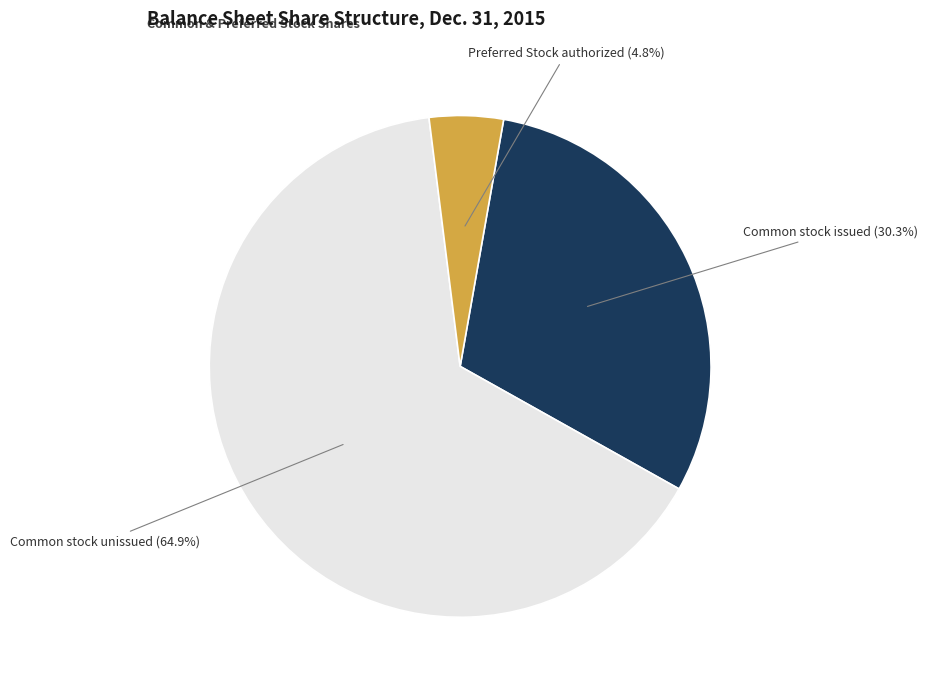

Between Preferred Stock authorized (4.8%) and Common stock unissued (64.9%), which is larger?

Common stock unissued (64.9%)